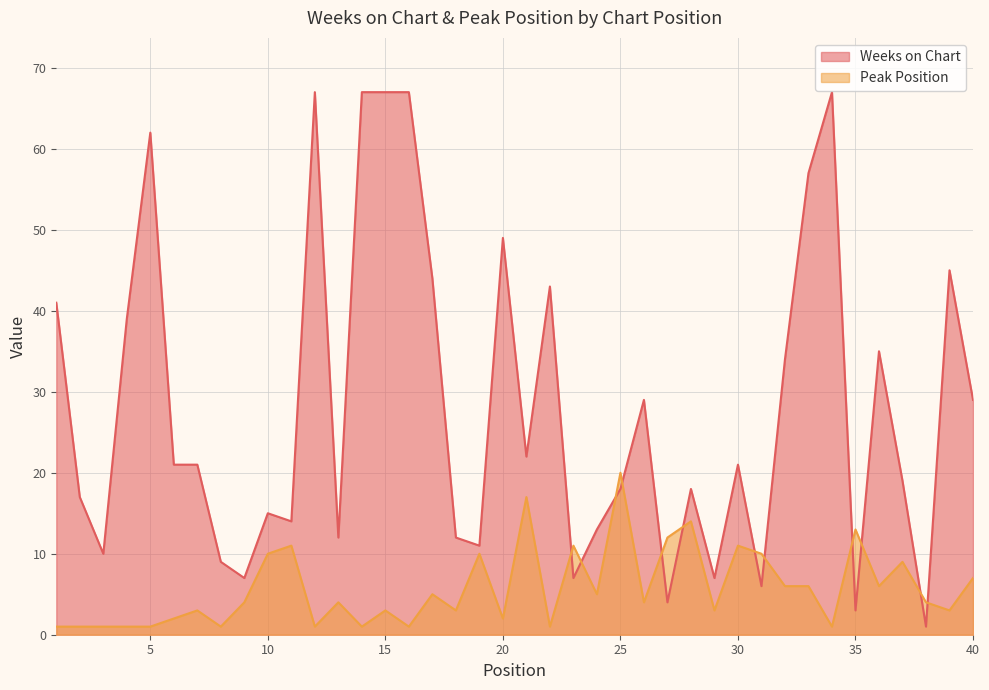

Rank the categories by Weeks on Chart value from lowest to highest.

38, 35, 27, 31, 9, 23, 29, 8, 3, 19, 13, 18, 24, 11, 10, 2, 25, 28, 37, 6, 7, 30, 21, 26, 40, 32, 36, 4, 1, 22, 17, 39, 20, 33, 5, 12, 14, 15, 16, 34